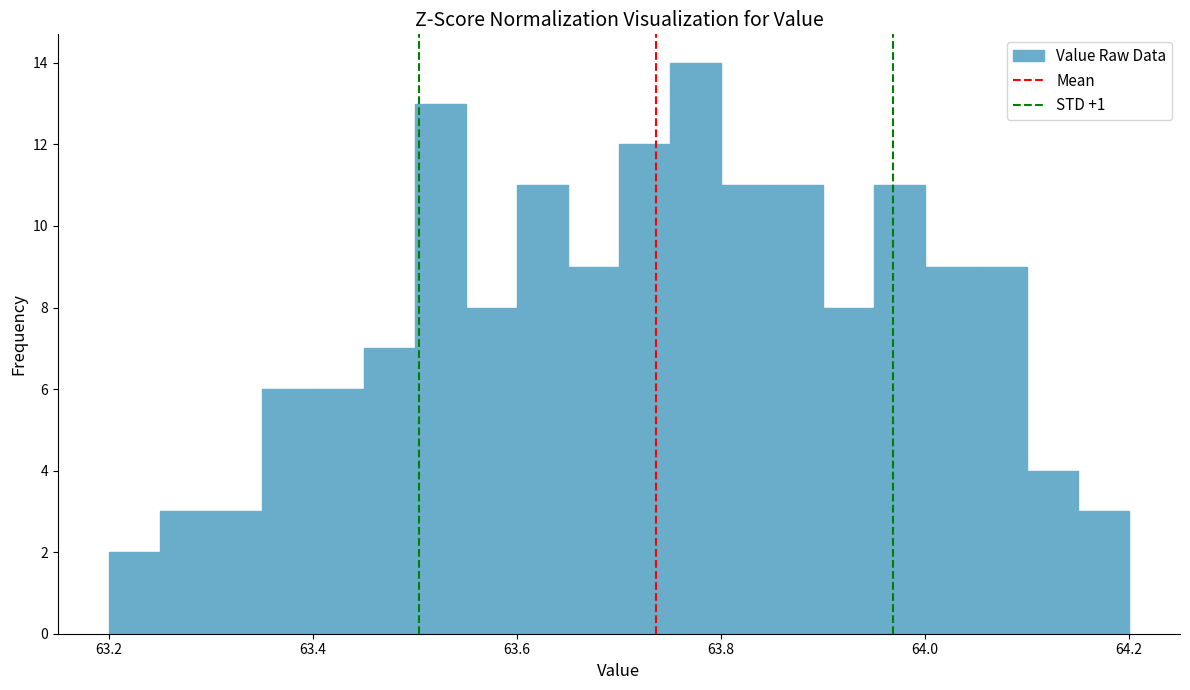

Around what value on the x-axis is the tallest bar? Give the approximate position of its centre, as read against the axis.

63.78